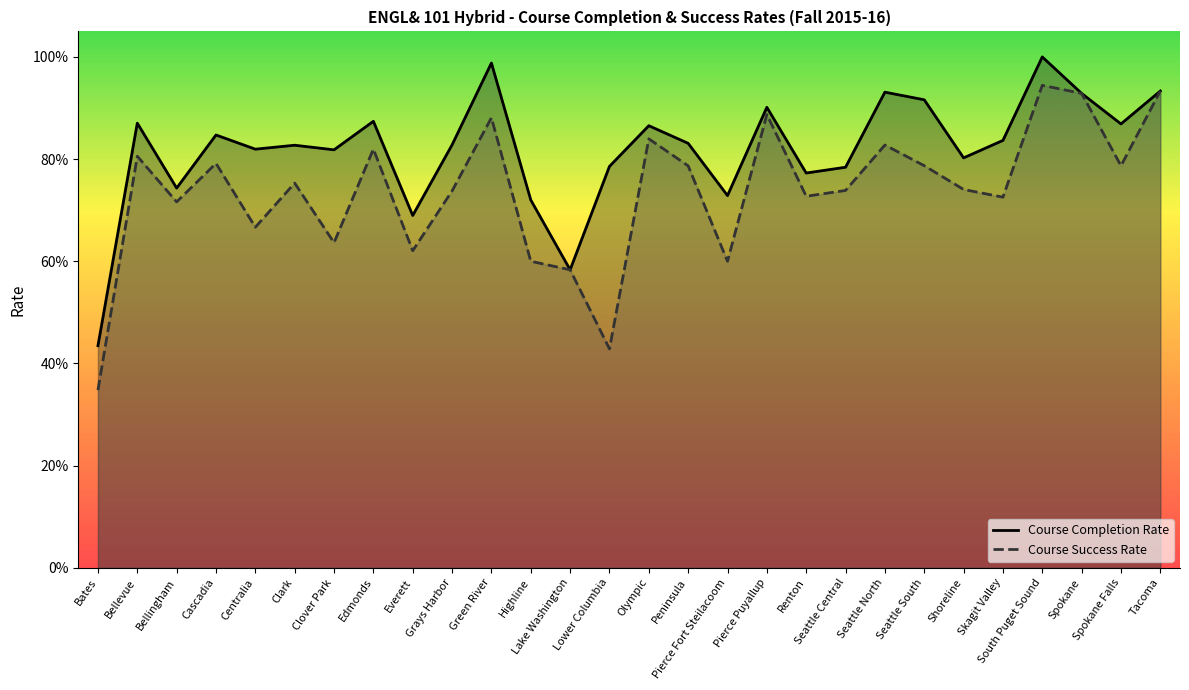

True or false: Course Success Rate has more than 1 interior local peaks.

True